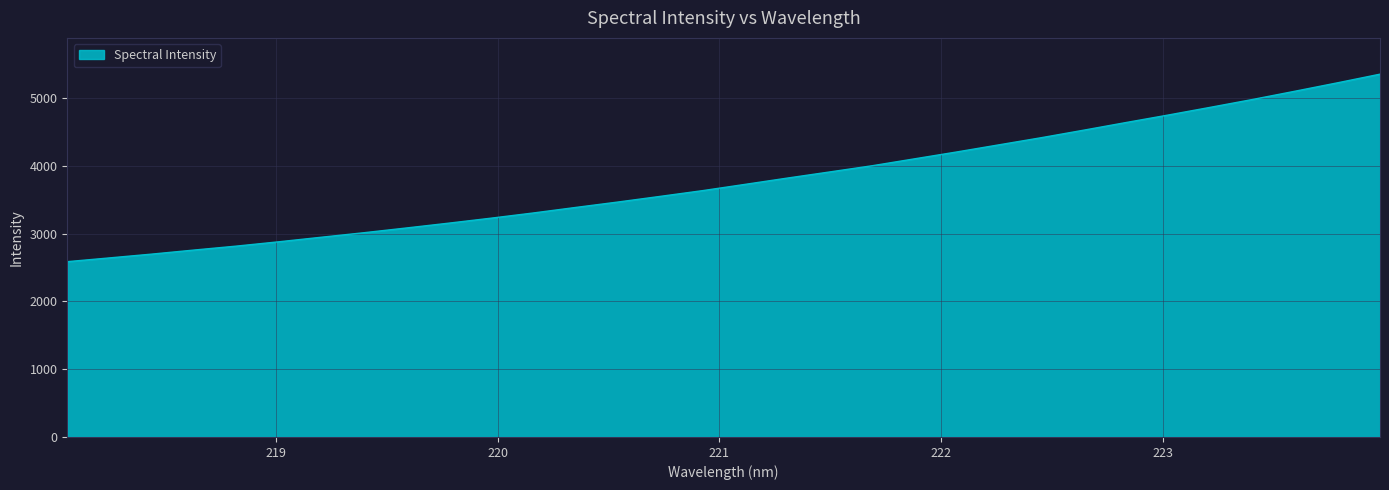

What is the maximum value shown in the chart?

5353.0